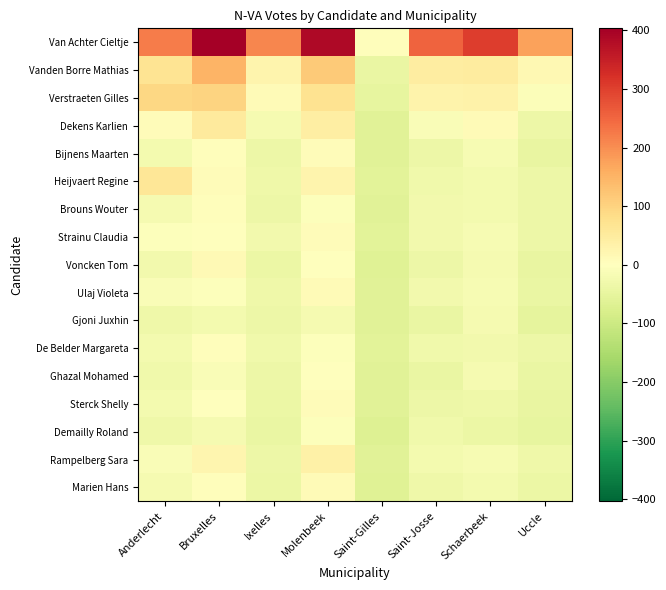

Between Saint-Gilles and Anderlecht, which is larger?

Anderlecht